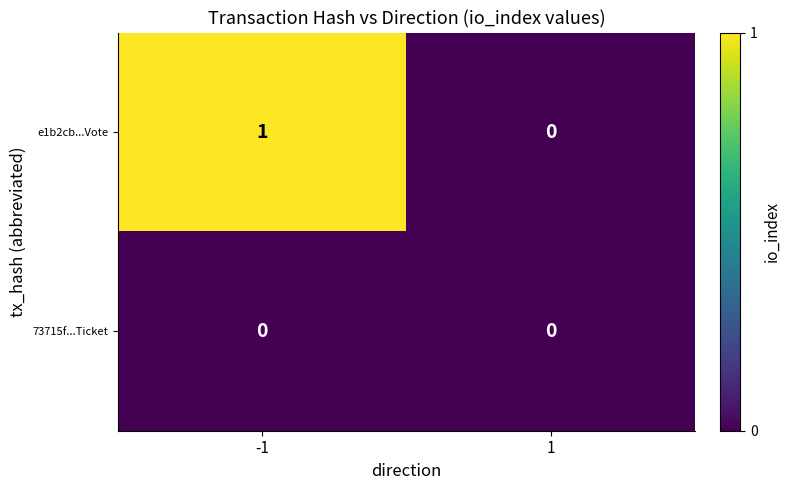

How many series are shown in this chart?

2